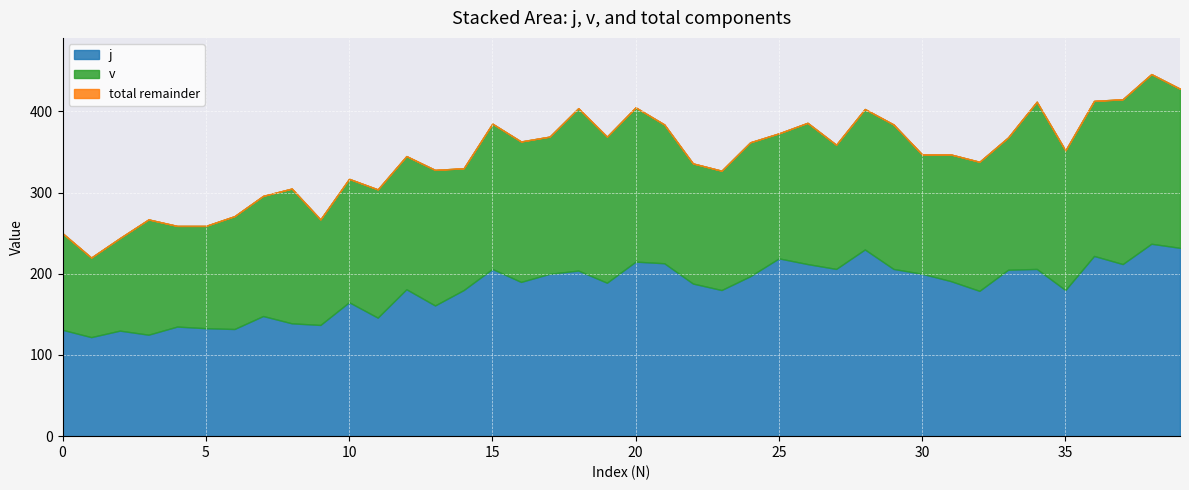

Reading left to right, list all the values displayed in this chart.

j: 0=131	1=122	2=130	3=125	4=135	5=133	6=132	7=148	8=139	9=137	10=165	11=146	12=181	13=161	14=180	15=206	16=190	17=200	18=204	19=189	20=215	21=213	22=188	23=180	24=197	25=219	26=212	27=206	28=230	29=206	30=200	31=191	32=179	33=205	34=206	35=180	36=222	37=212	38=237	39=232
v: 0=119	1=98	2=114	3=142	4=124	5=126	6=139	7=148	8=166	9=130	10=152	11=158	12=164	13=167	14=150	15=179	16=173	17=169	18=200	19=180	20=190	21=171	22=148	23=147	24=165	25=154	26=174	27=153	28=173	29=178	30=147	31=156	32=159	33=163	34=206	35=172	36=191	37=203	38=209	39=196
total: 0=250	1=220	2=244	3=267	4=259	5=259	6=271	7=296	8=305	9=267	10=317	11=304	12=345	13=328	14=330	15=385	16=363	17=369	18=404	19=369	20=405	21=384	22=336	23=327	24=362	25=373	26=386	27=359	28=403	29=384	30=347	31=347	32=338	33=368	34=412	35=352	36=413	37=415	38=446	39=428